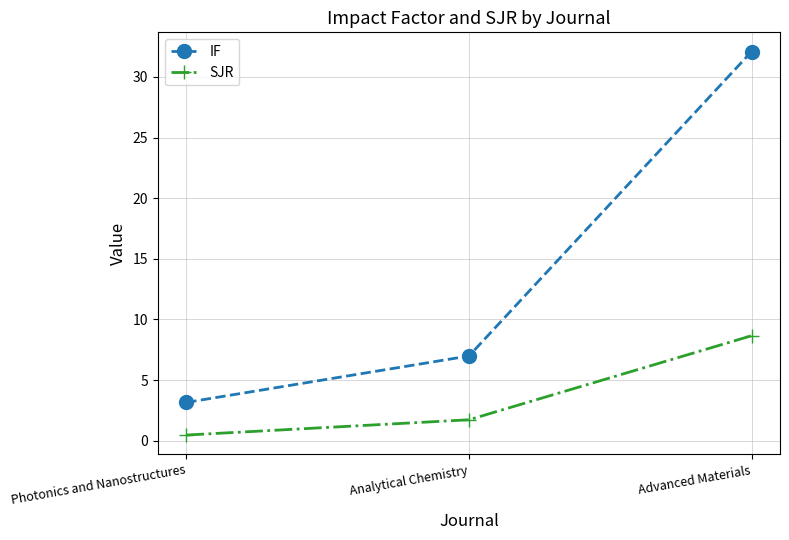

Where is SJR nearest to the value 4?

Analytical Chemistry